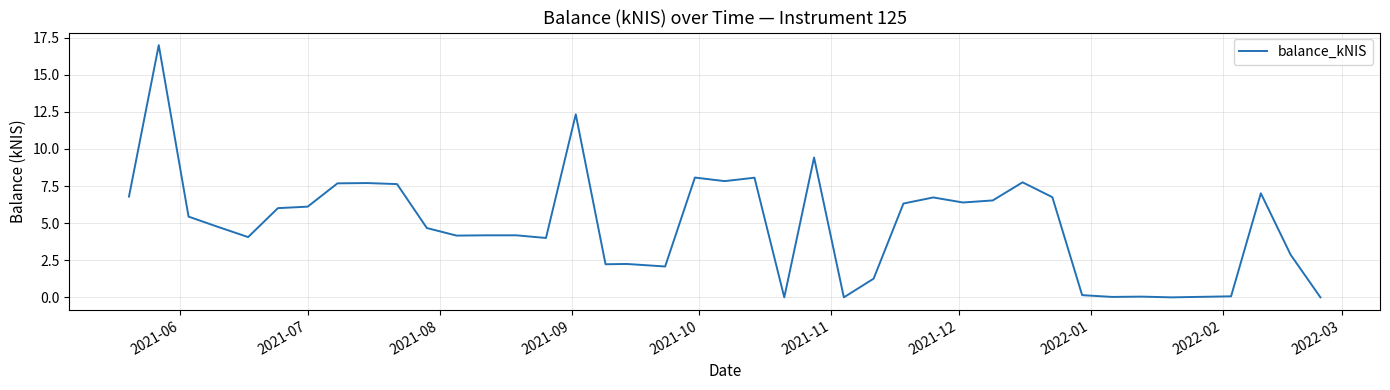

What is the maximum value shown in the chart?

17.0